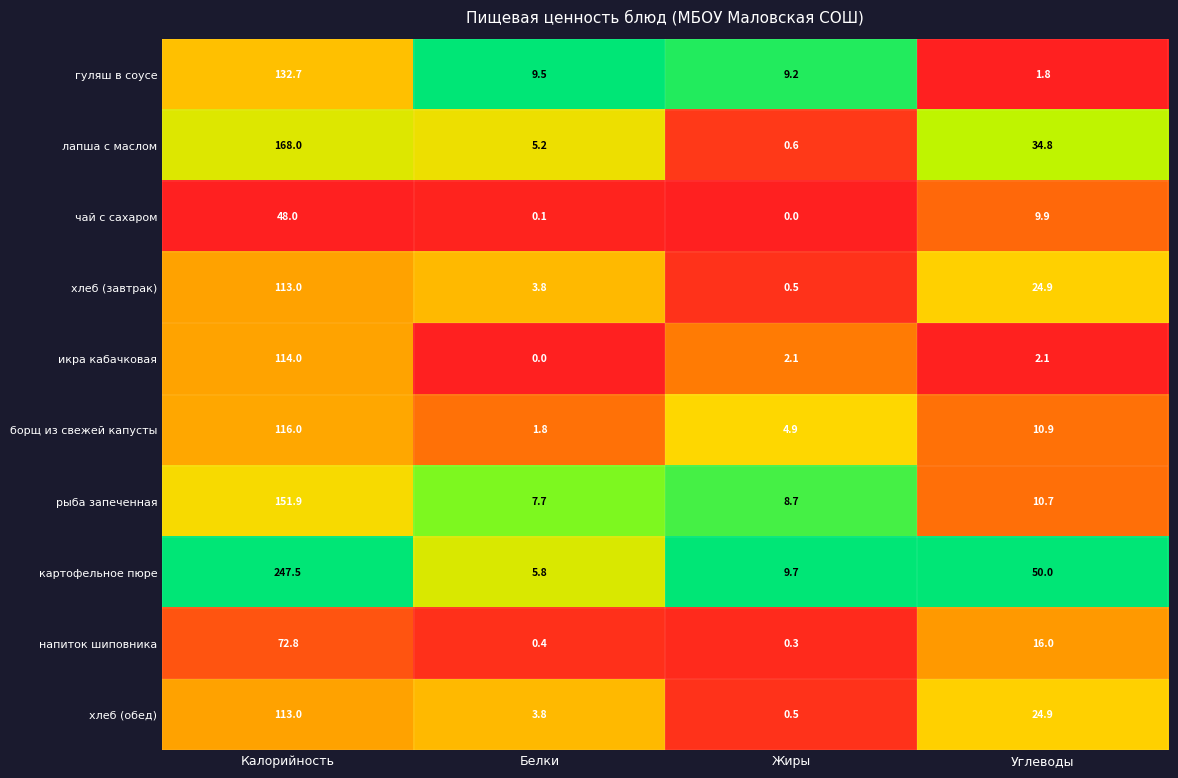

Which series has the widest spread of values?

картофельное пюре